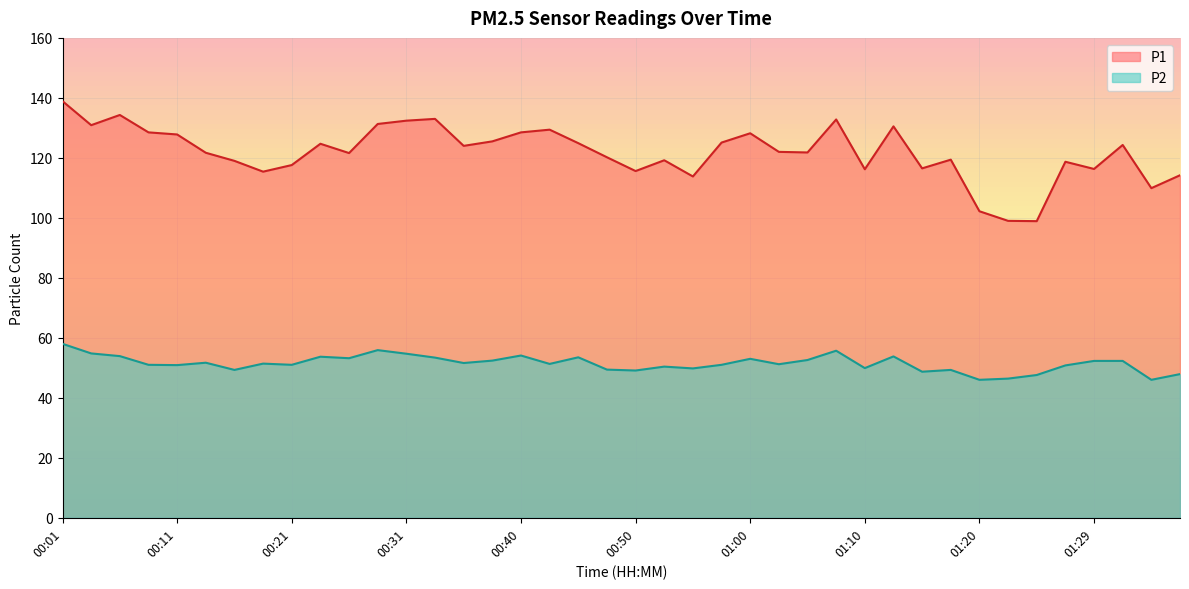

Which category has the highest value in the P1 series?

00:01